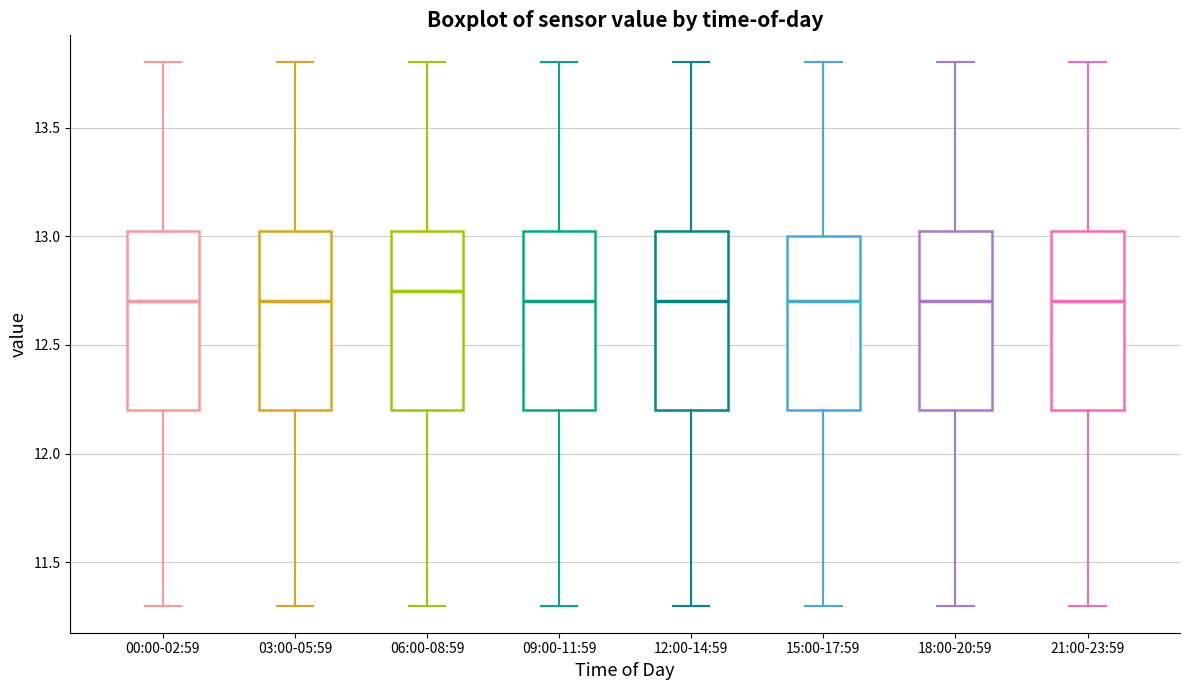

Reading left to right, read every box against the y-axis: the position of its median line, the range the box covers, and the ends of its whiskers. The values are not printed on the chart, so give them approximately, as read against the axis.

00:00-02:59: median 12.70, box 12.20 to 13.05, whiskers 11.30 to 13.80
03:00-05:59: median 12.70, box 12.20 to 13.05, whiskers 11.30 to 13.80
06:00-08:59: median 12.75, box 12.20 to 13.05, whiskers 11.30 to 13.80
09:00-11:59: median 12.70, box 12.20 to 13.05, whiskers 11.30 to 13.80
12:00-14:59: median 12.70, box 12.20 to 13.05, whiskers 11.30 to 13.80
15:00-17:59: median 12.70, box 12.20 to 13.00, whiskers 11.30 to 13.80
18:00-20:59: median 12.70, box 12.20 to 13.05, whiskers 11.30 to 13.80
21:00-23:59: median 12.70, box 12.20 to 13.05, whiskers 11.30 to 13.80